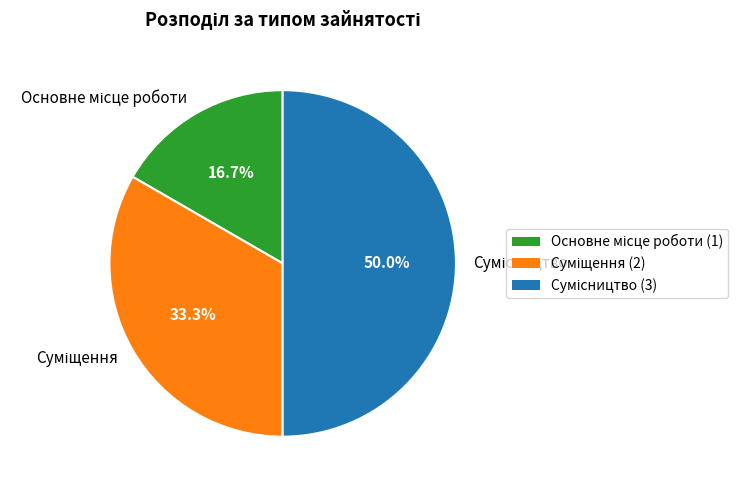

Does Основне місце роботи represent more than half of the total?

No